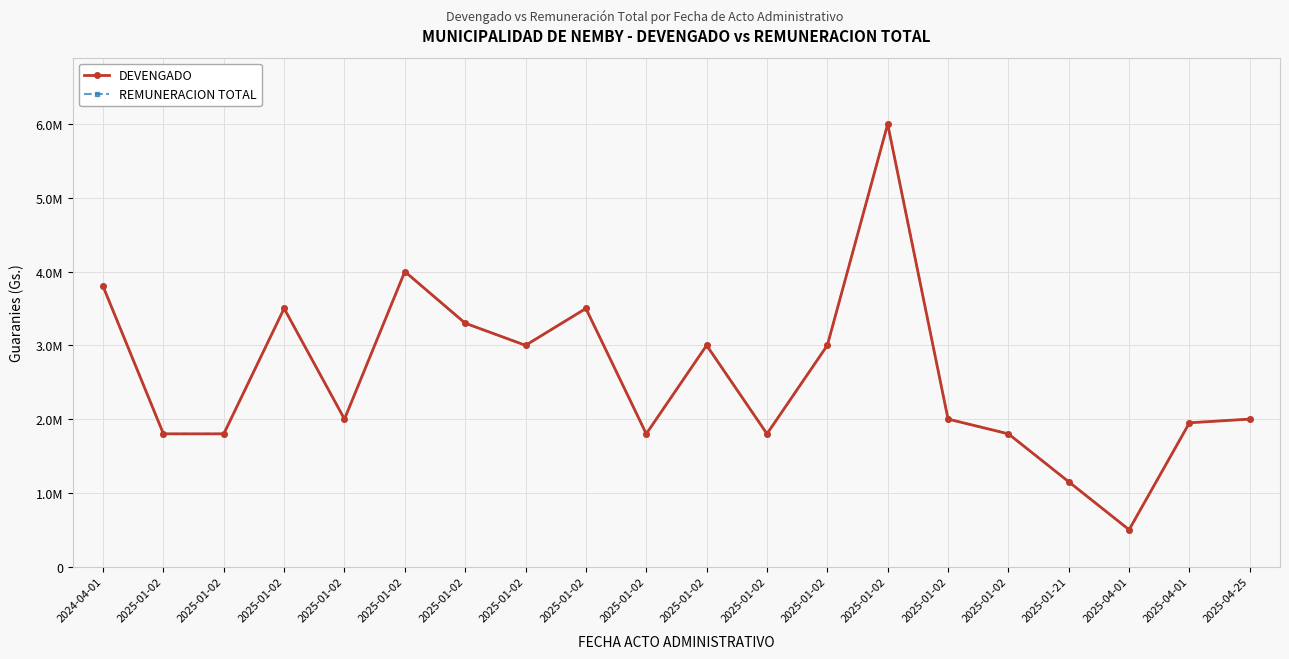

Does the chart have visible grid lines?

Yes